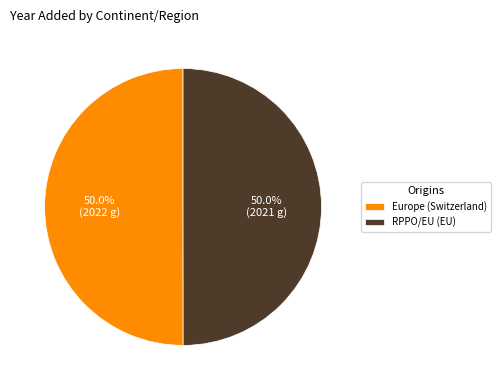

Approximately how many times larger is the value at RPPO/EU (EU) compared to Europe (Switzerland)?

1.0